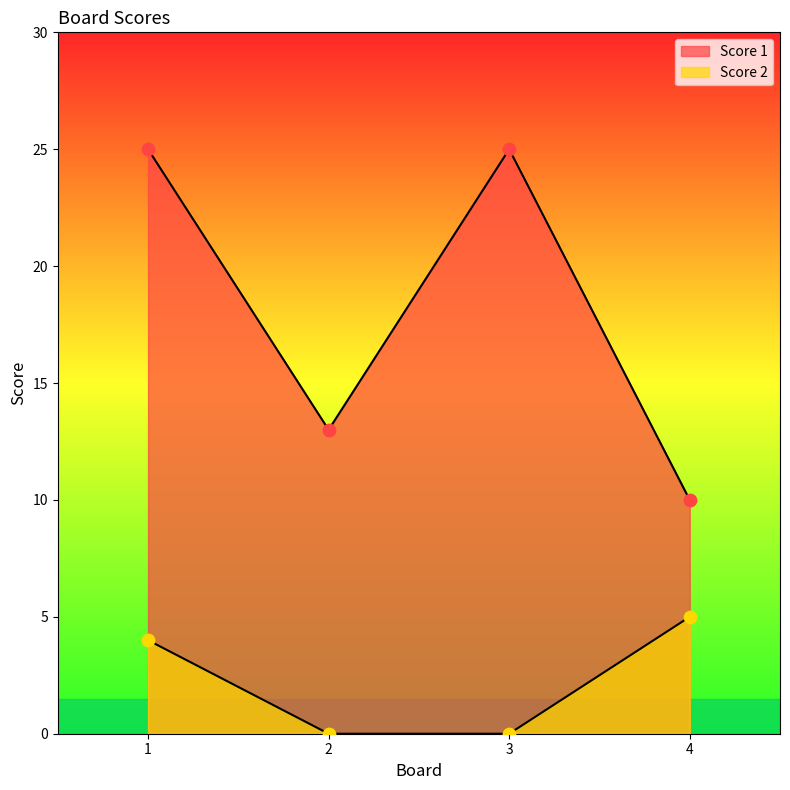

Which series has the widest spread of Y values?

Score 1